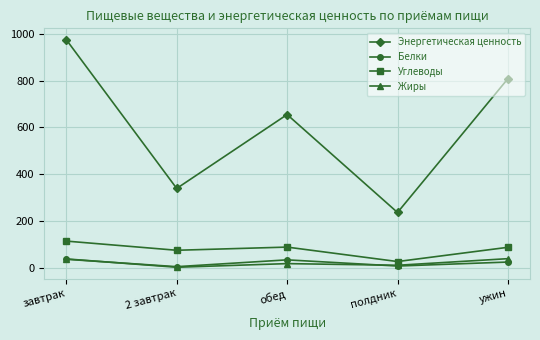

Where is the first local maximum for Углеводы?

обед